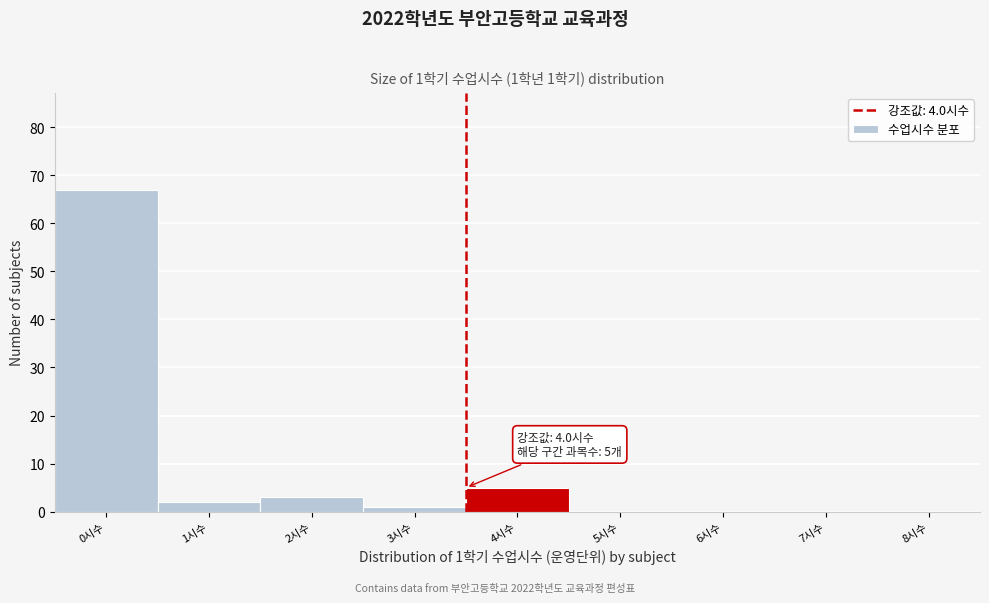

Reading left to right, transcribe all the data shown in this chart.

0시수=67	1시수=2	2시수=3	3시수=1	4시수=5	5시수=0	6시수=0	7시수=0	8시수=0